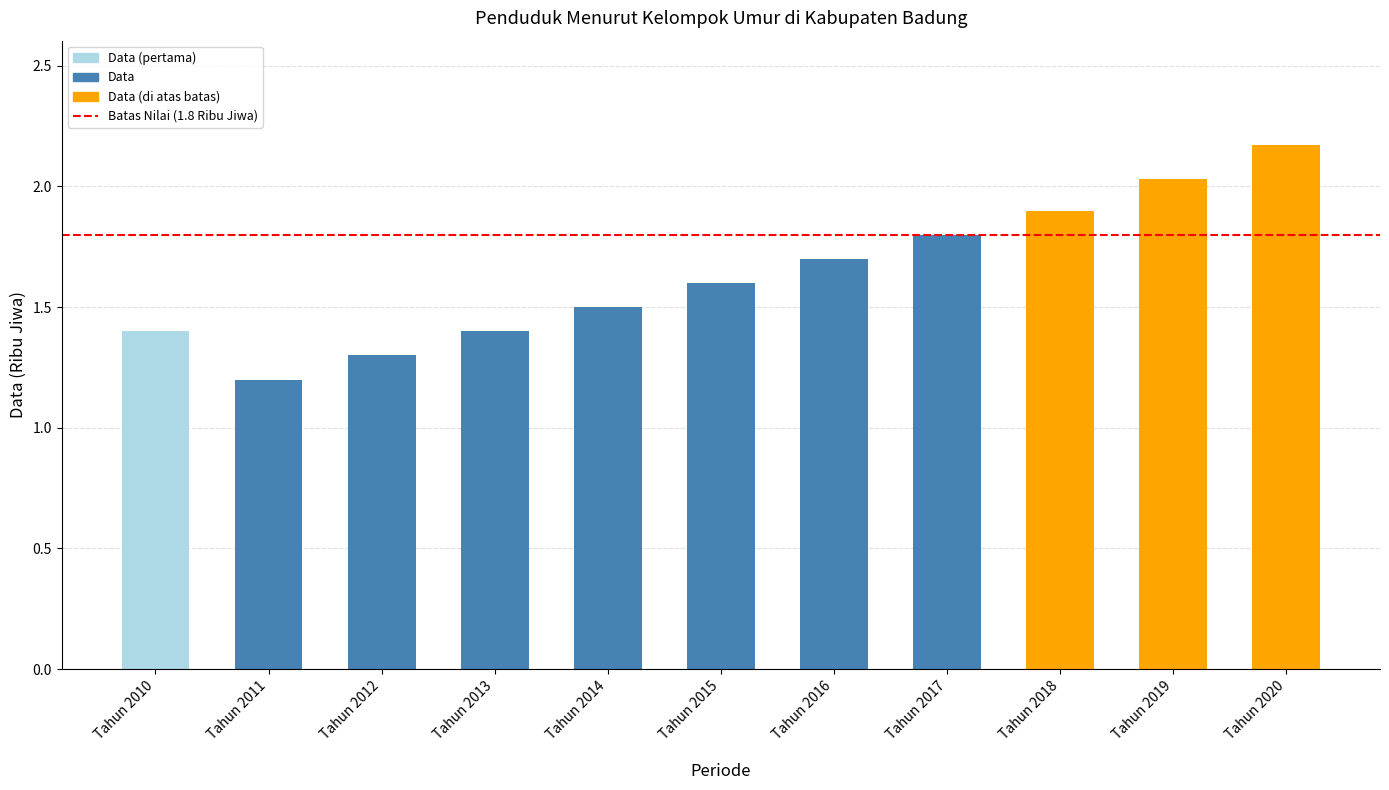

What is the sum of all values?

18.0